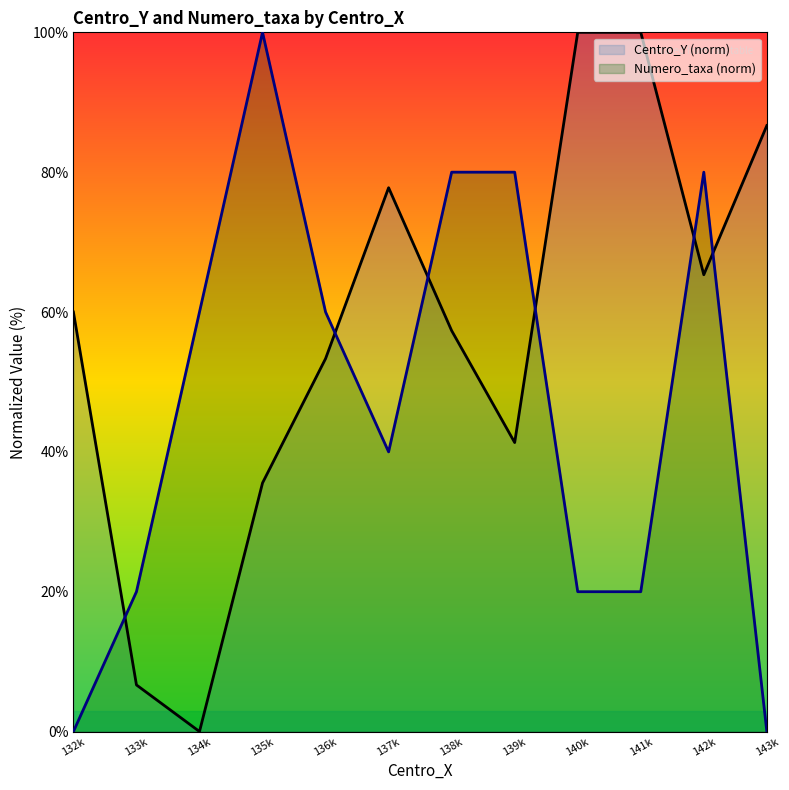

The value of Centro_Y (norm) at 136k is 53.3. True or false?

True